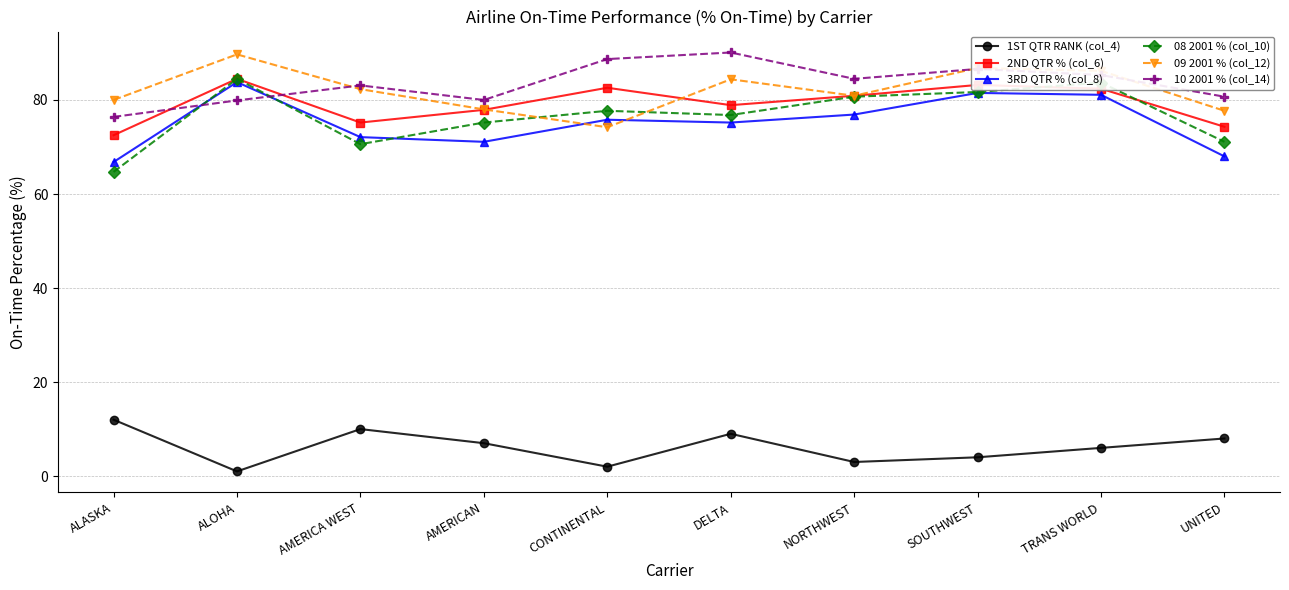

What is the average value of the 1ST QTR RANK (col_4) series?

6.2